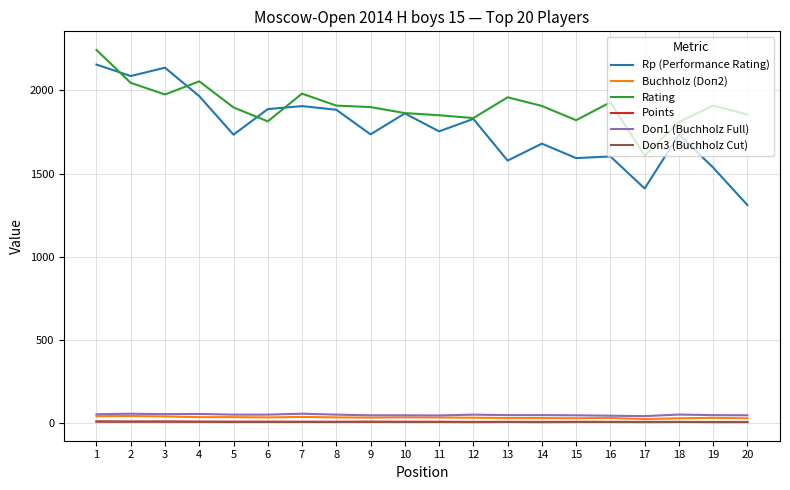

What is the total value across all series at 3?

4217.0